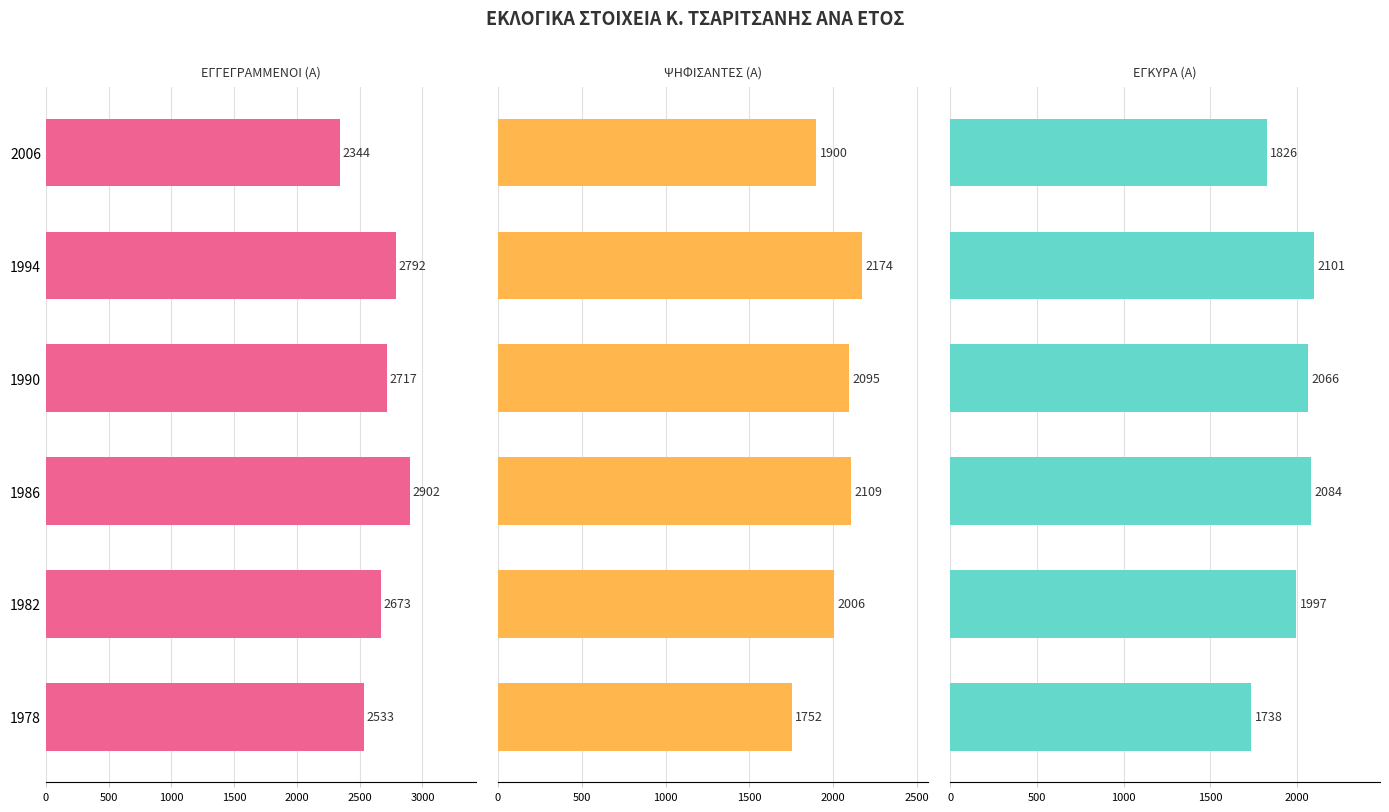

What are all the series names shown in the legend?

ΕΓΓΕΓΡΑΜΜΕΝΟΙ (Α), ΨΗΦΙΣΑΝΤΕΣ (Α), ΕΓΚΥΡΑ (Α)